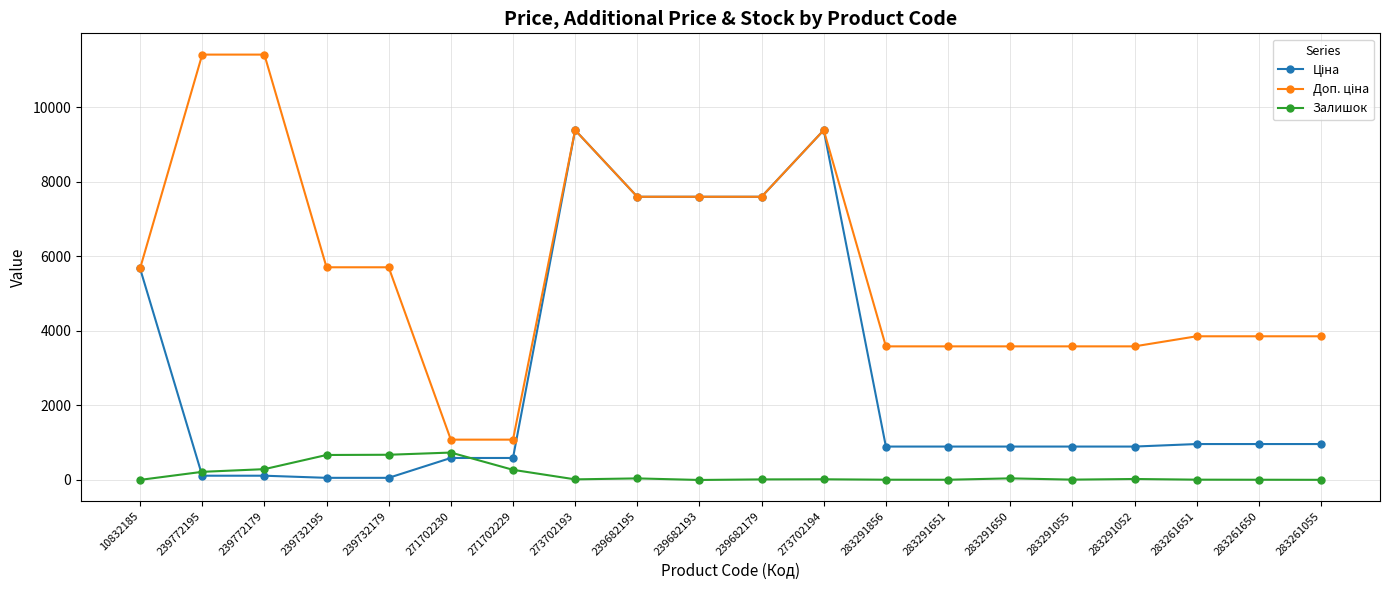

How many data points does each series have?

20